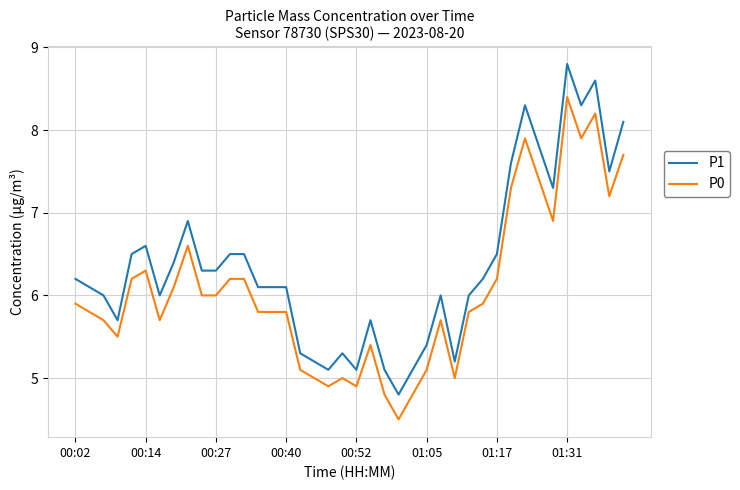

What is the lowest value of the P0 series?

4.5